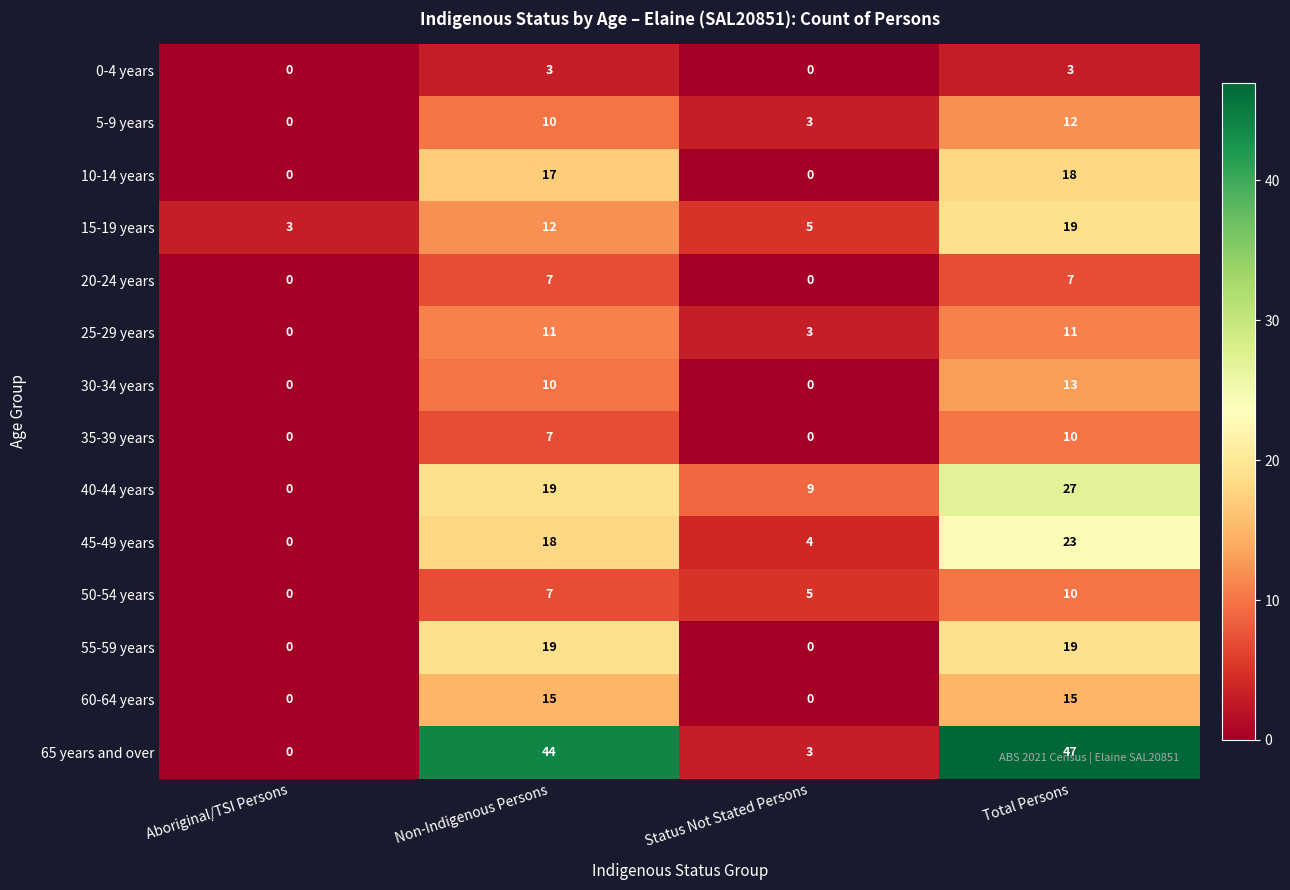

Which series has the largest range (max minus min)?

65 years and over